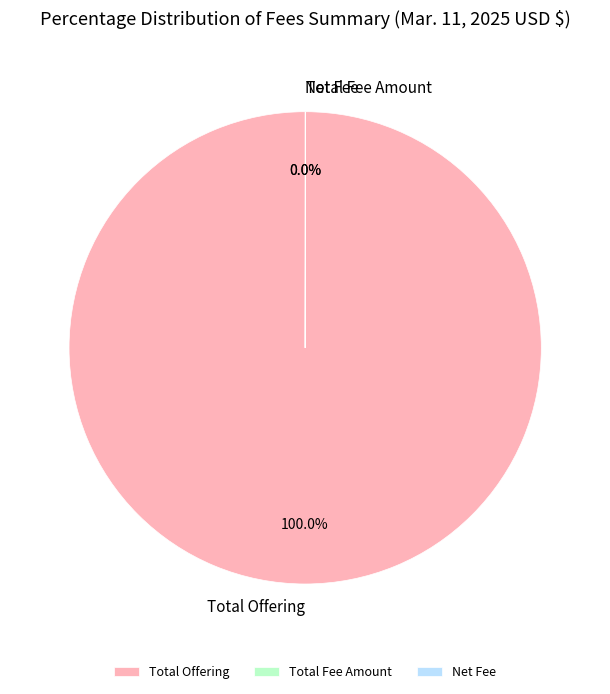

What is the majority slice?

Total Offering